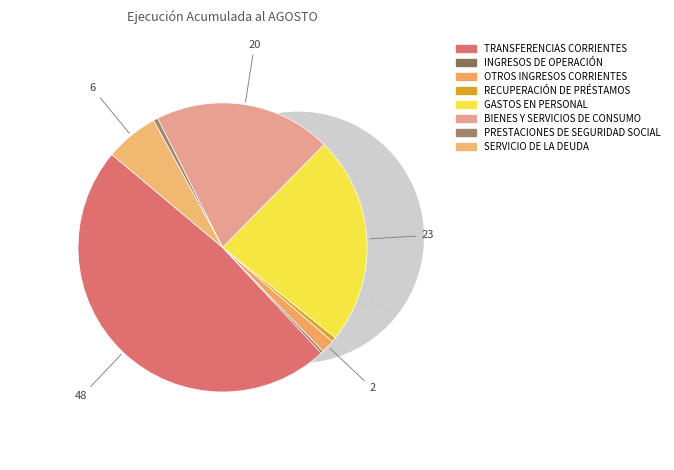

To the nearest percent, what portion does SERVICIO DE LA DEUDA represent?

6%